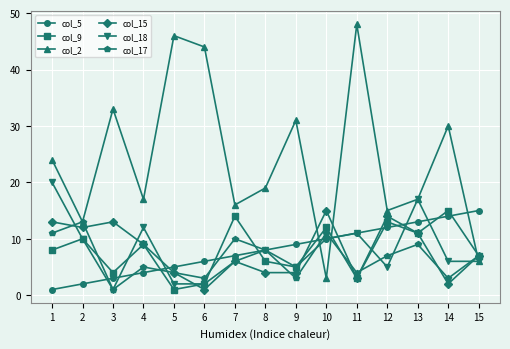

The value of col_5 at 11 is 7. True or false?

False